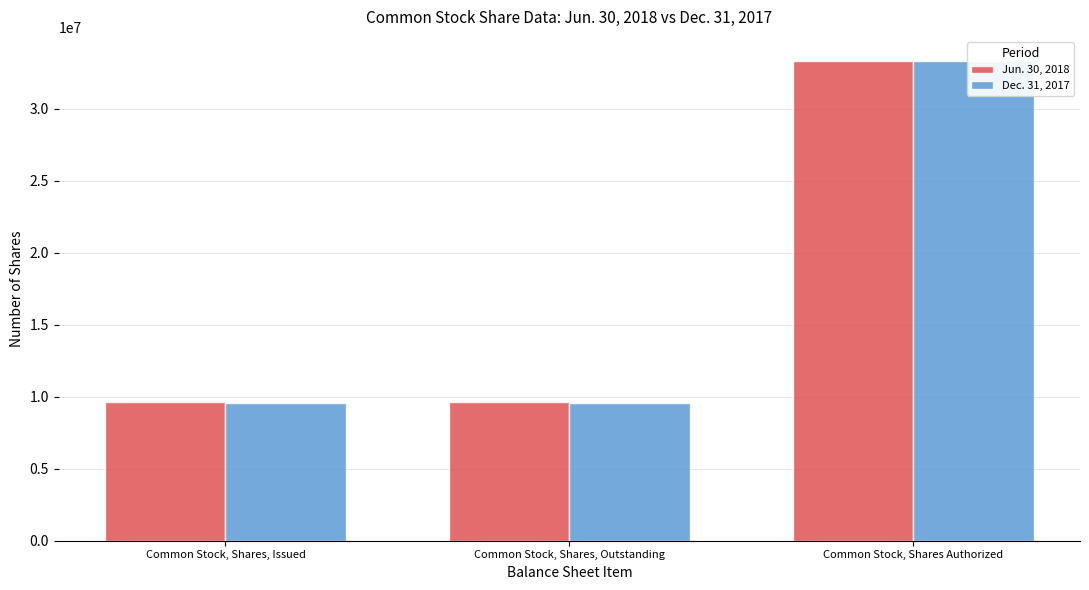

Which series has the largest range (max minus min)?

Dec. 31, 2017